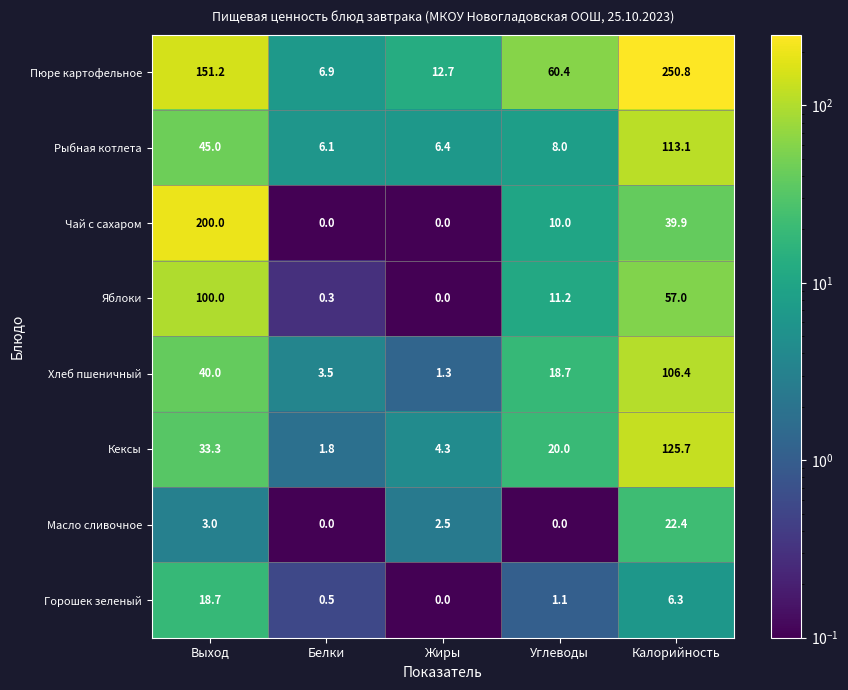

How many data points does each series have?

5